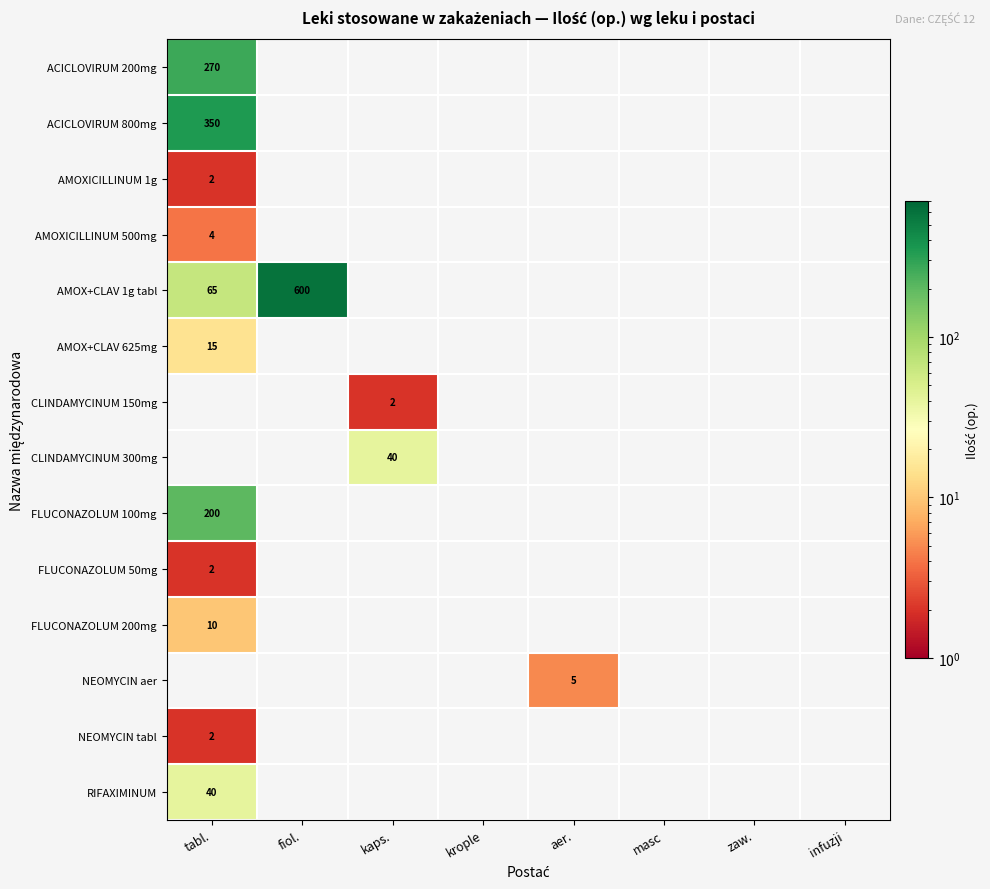

How many positive values does the AMOX+CLAV 625mg series have?

1